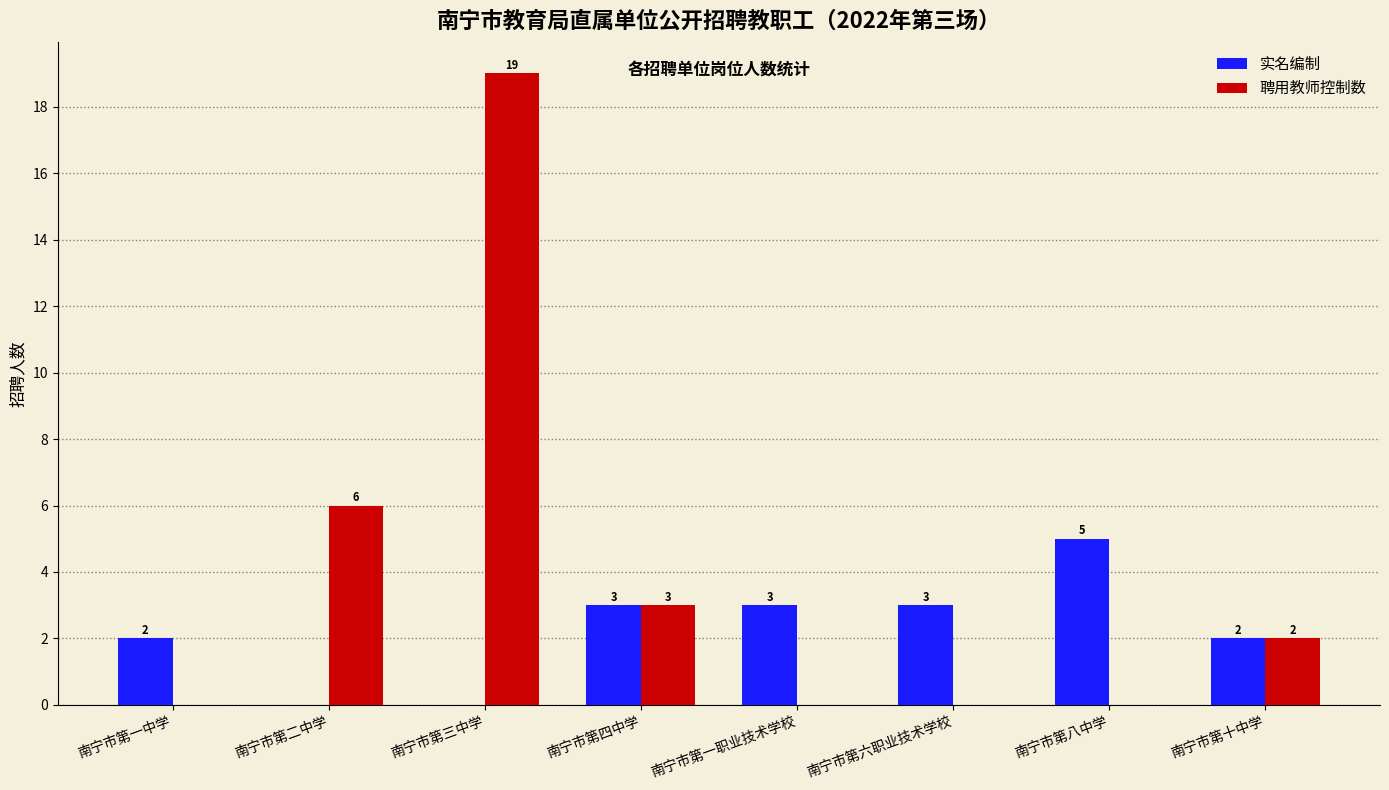

How many positive values does the 实名编制 series have?

6